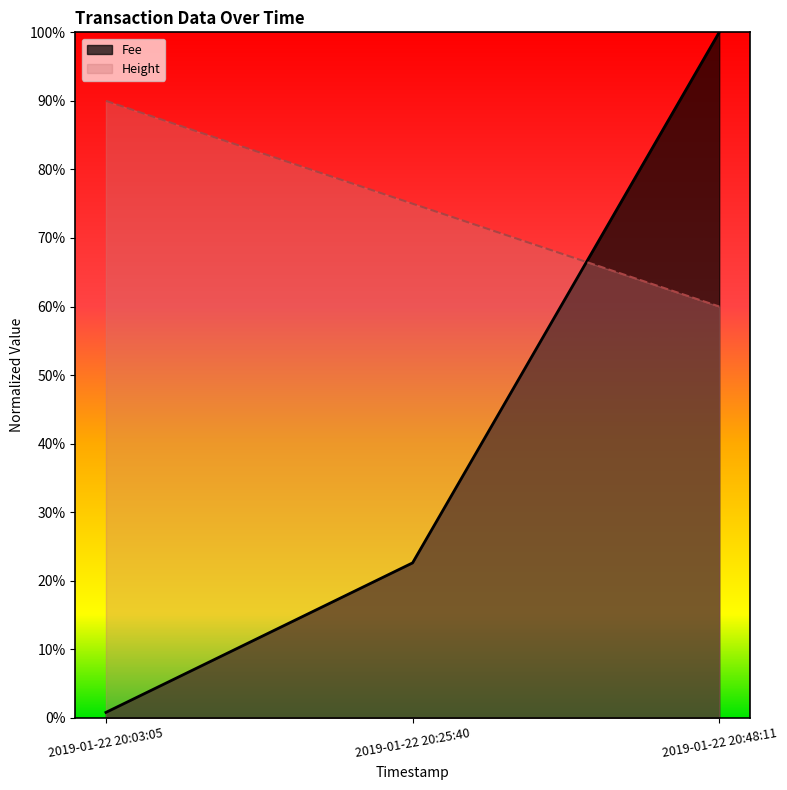

What are all the series names shown in the legend?

Fee, Height